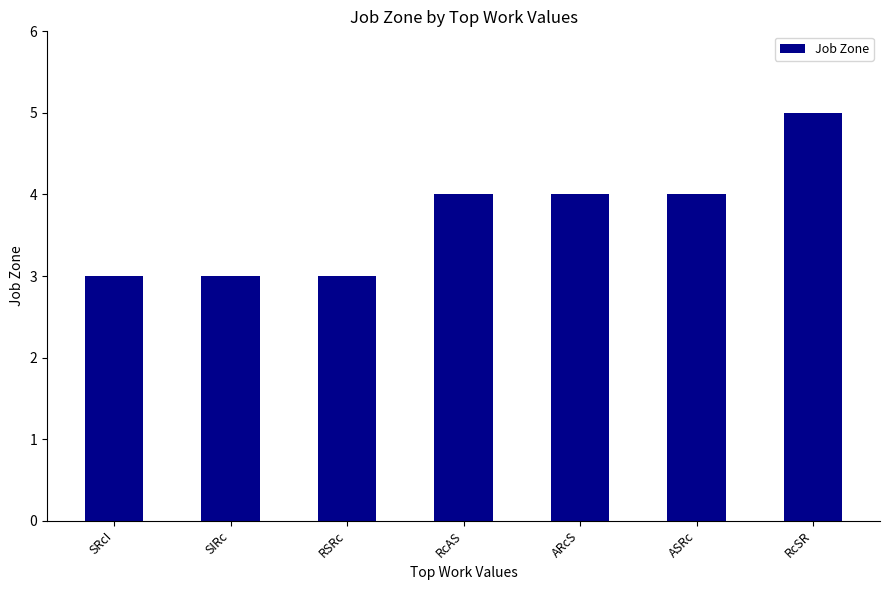

Reading right to left, extract all data points from this chart.

RcSR=5	ASRc=4	ARcS=4	RcAS=4	RSRc=3	SIRc=3	SRcI=3